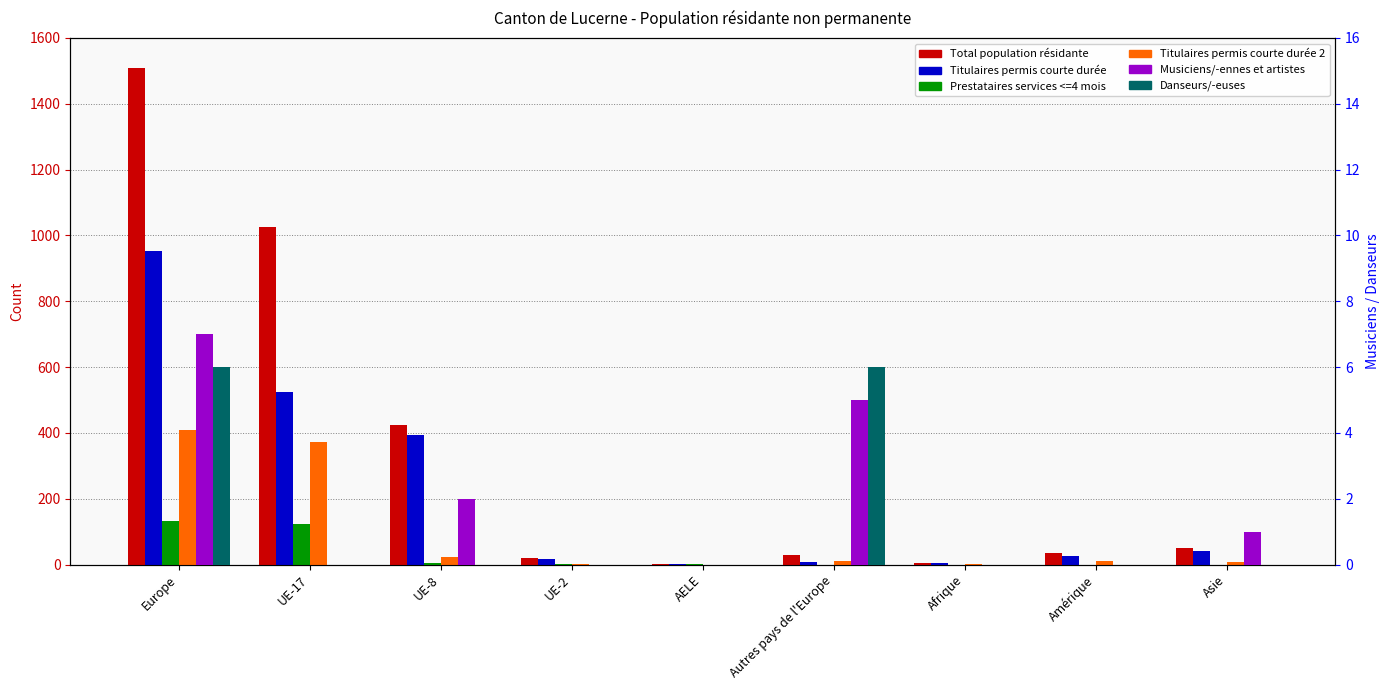

Which has a higher value, AELE or Autres pays de l'Europe?

Autres pays de l'Europe